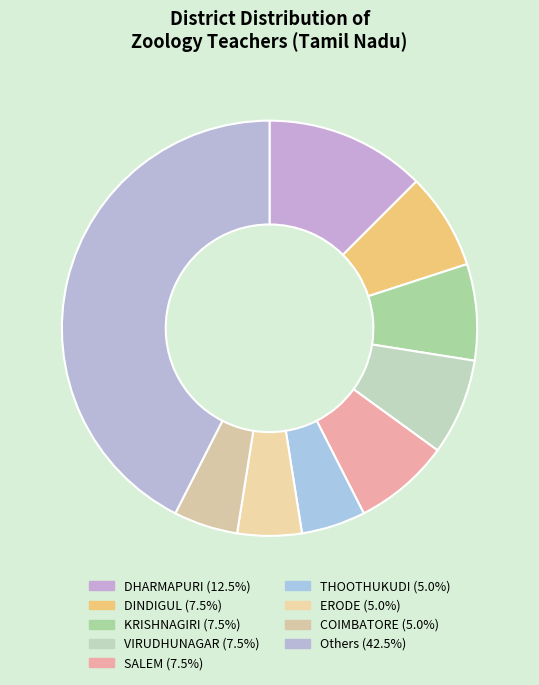

How many slices are in this pie chart?

9